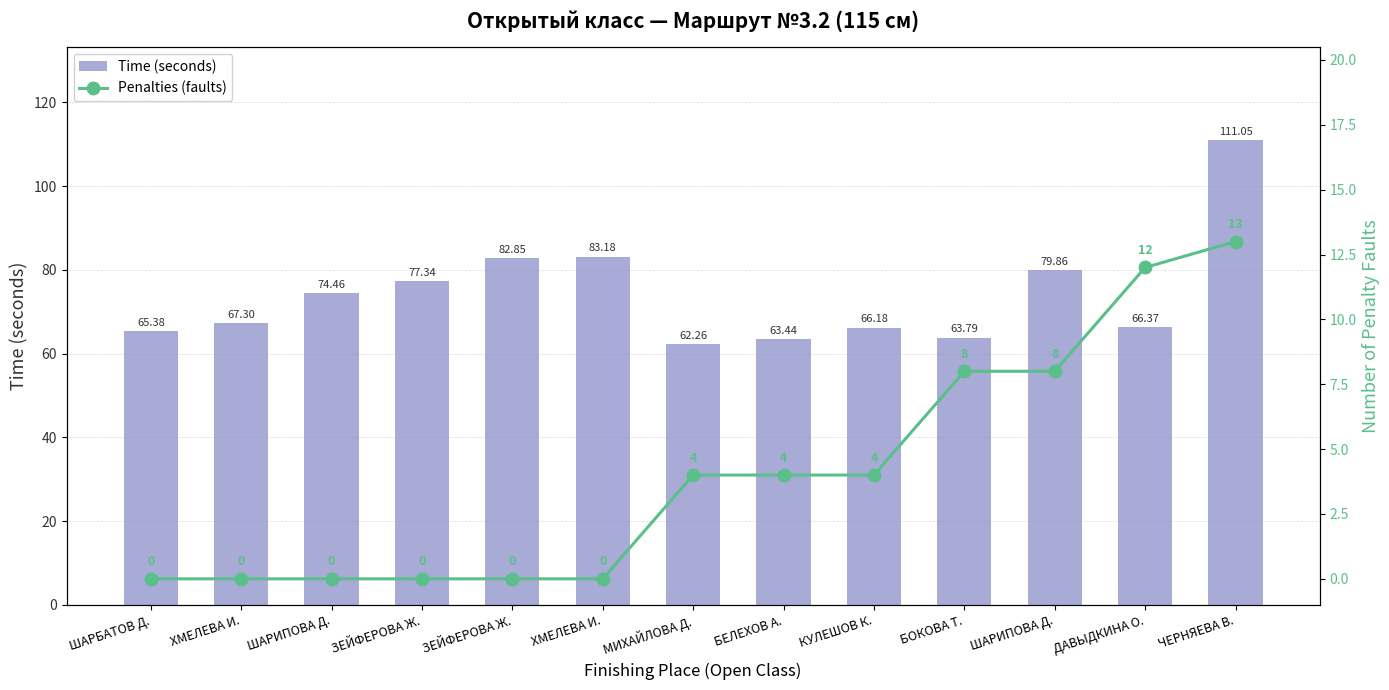

Read the Penalties (faults) value at БОКОВА Т..

8.0